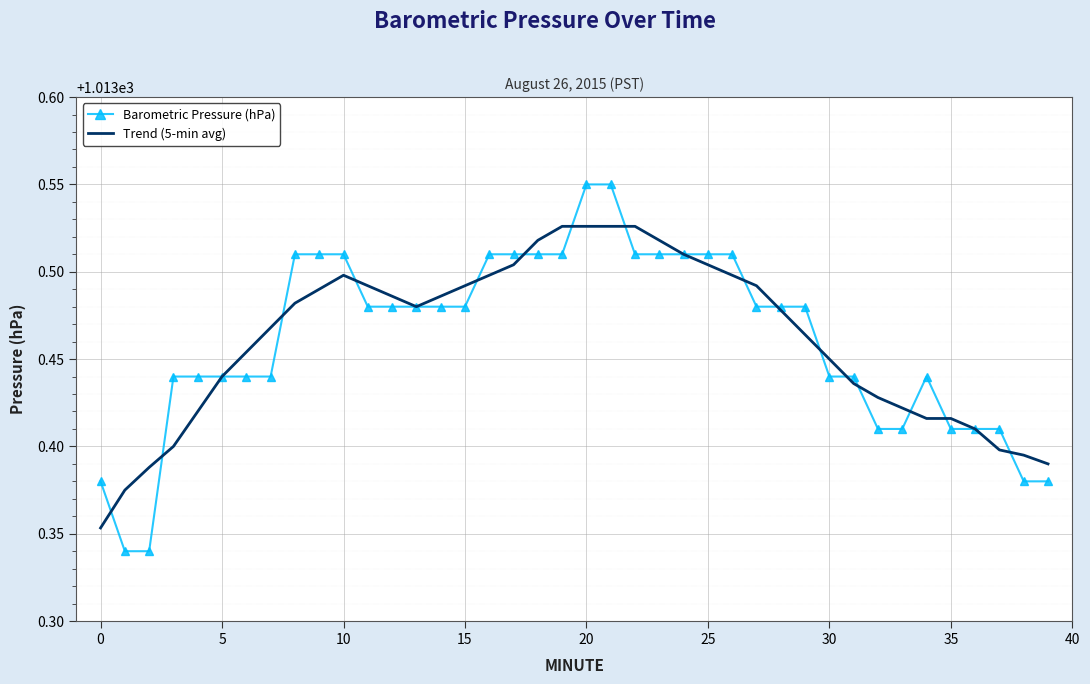

List the series in order of their peak value, lowest first.

Trend (5-min avg), Barometric Pressure (hPa)